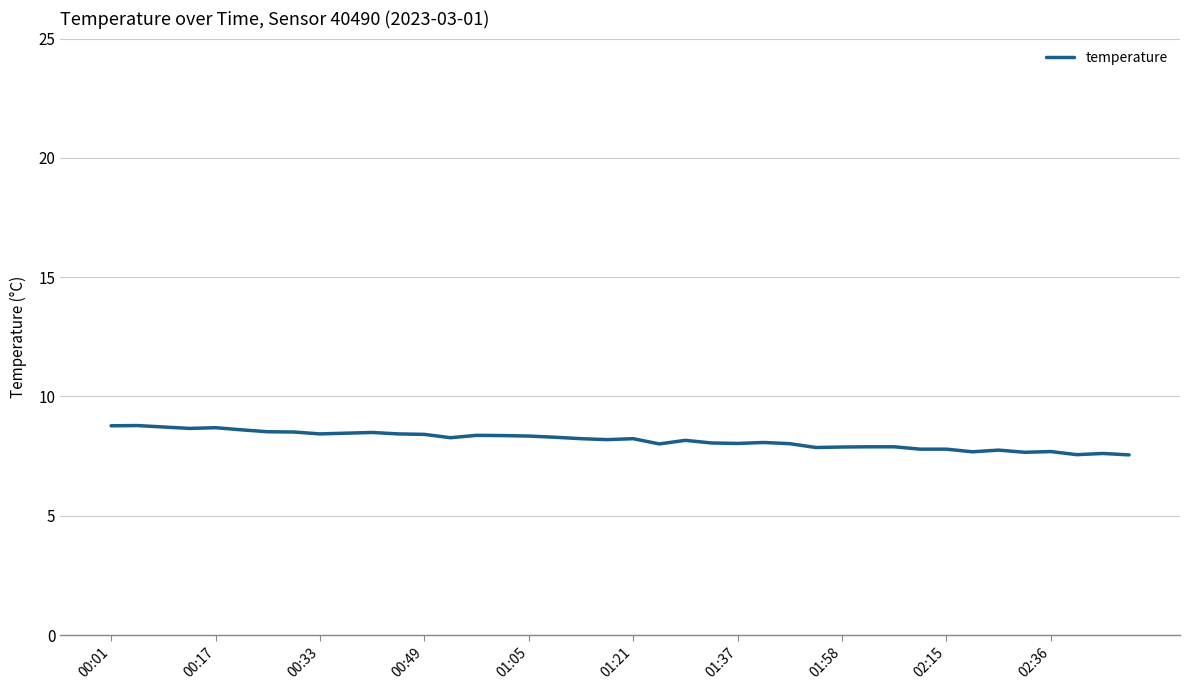

True or false: the data shows 7.8 at 02:15.

True